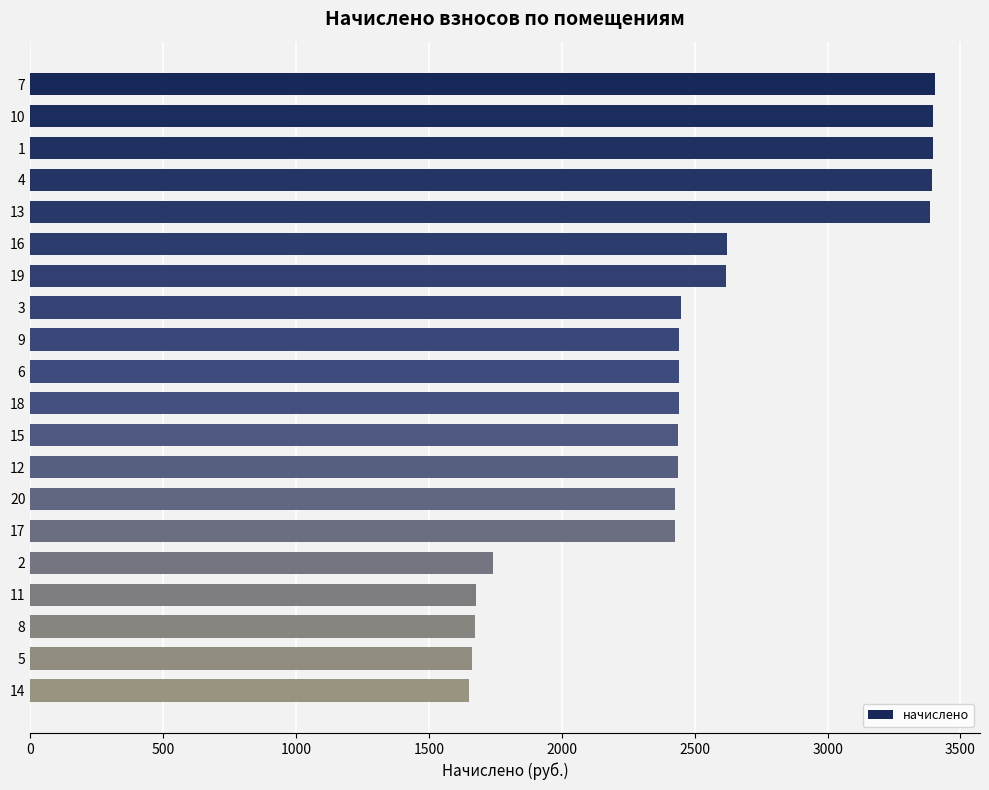

What is the smallest value displayed?

1649.8